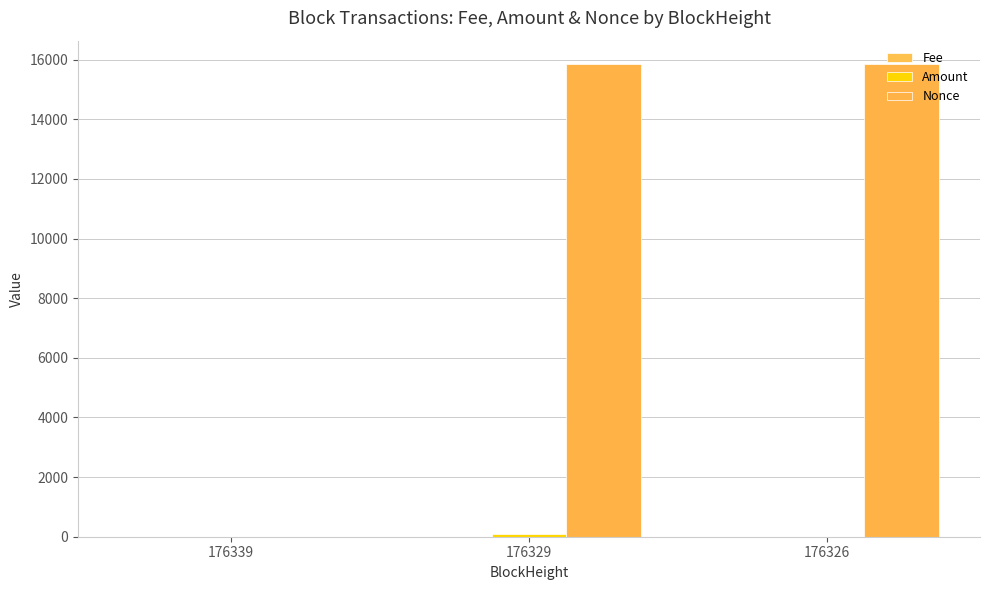

At which label does Nonce first exceed 15847?

176329